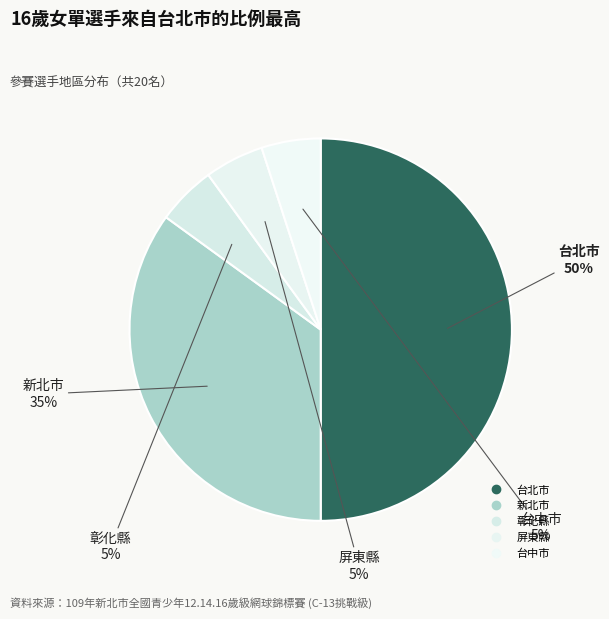

Which slice is the smallest?

彰化縣